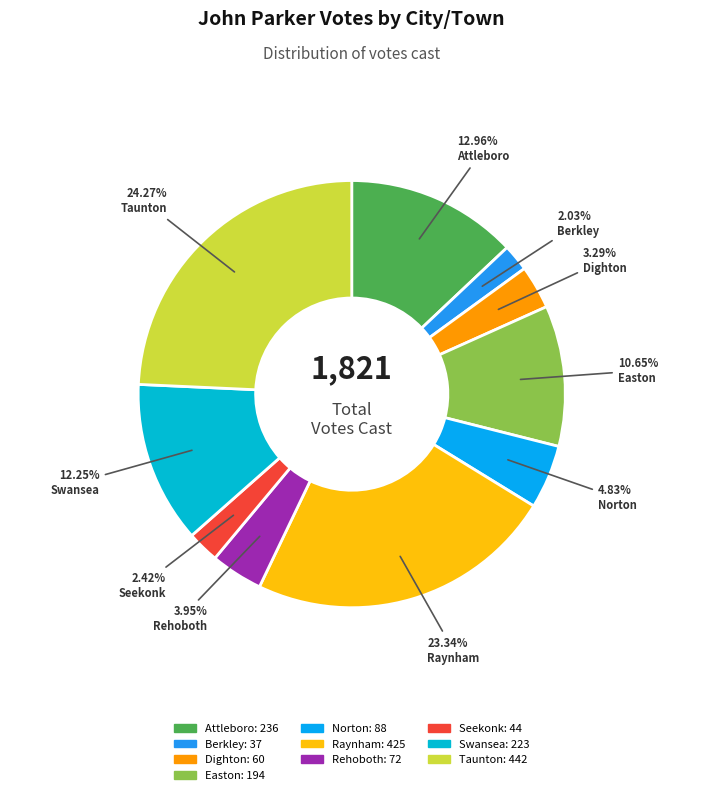

Between Attleboro and Swansea, which is larger?

Attleboro